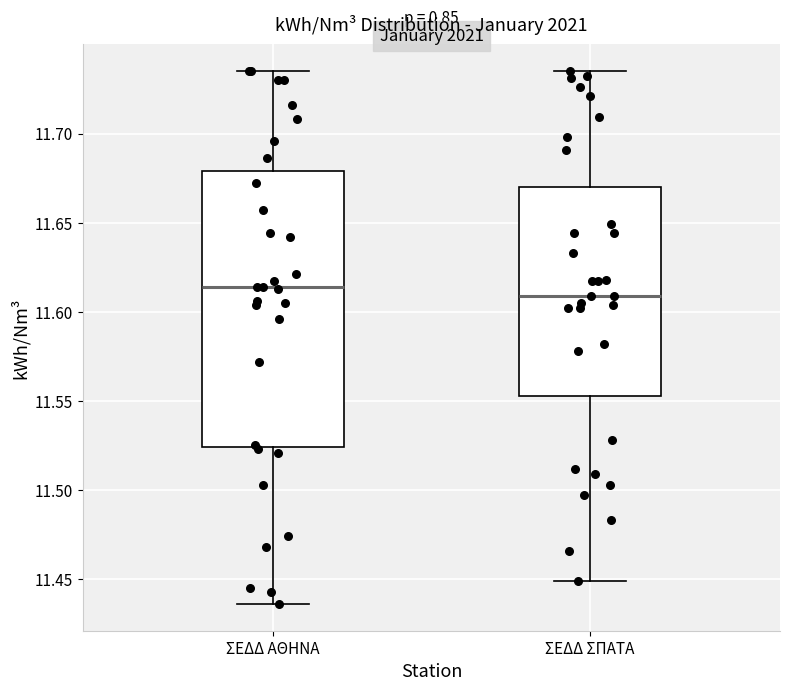

Reading left to right, transcribe this box plot: for each box, give where its median line is, the range the box spans, and where its two whiskers end, as read against the y-axis. The values are not printed on the chart, so give them approximately, as read against the axis.

ΣΕΔΔ ΑΘΗΝΑ: median 11.615, box 11.525 to 11.680, whiskers 11.435 to 11.735
ΣΕΔΔ ΣΠΑΤΑ: median 11.610, box 11.555 to 11.670, whiskers 11.450 to 11.735